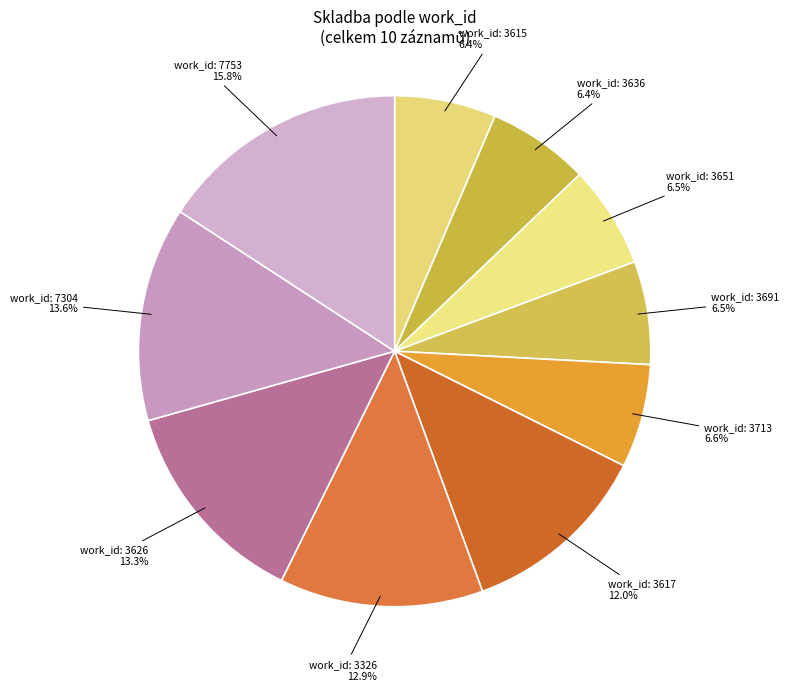

Count the number of slices in the pie.

10